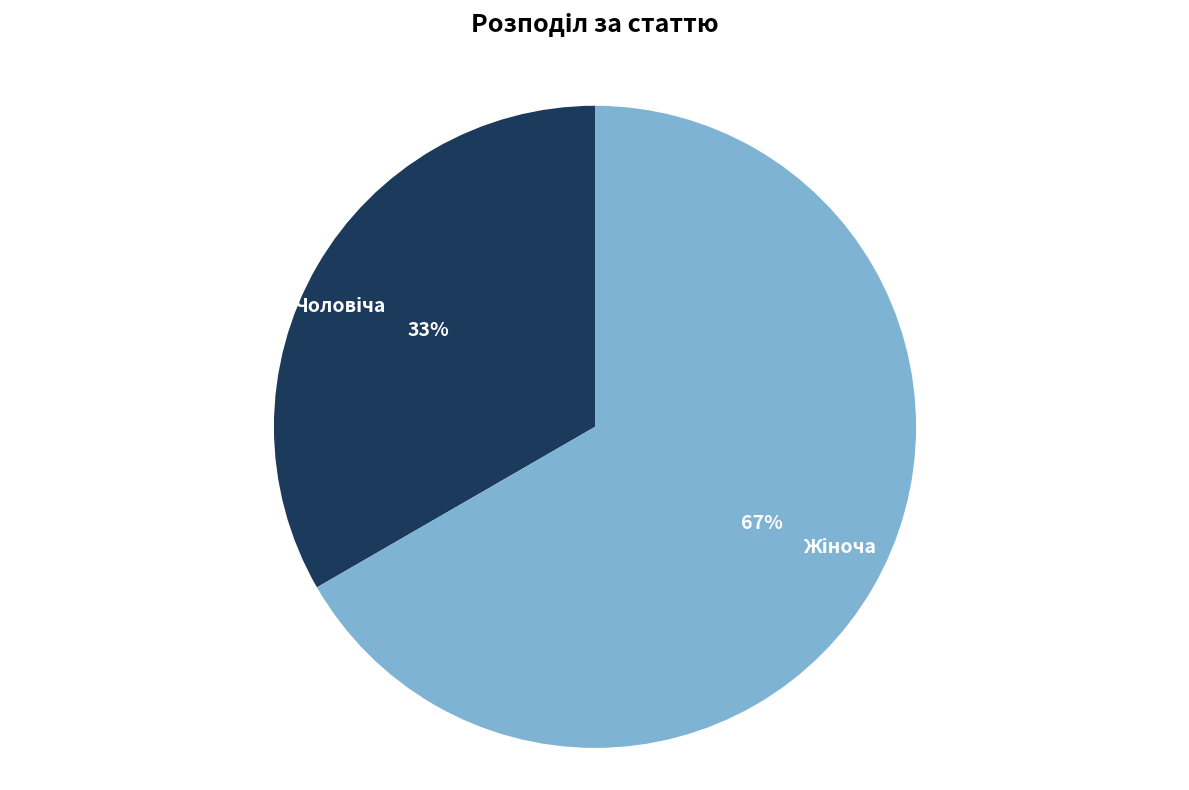

Does any single category account for the majority?

Yes